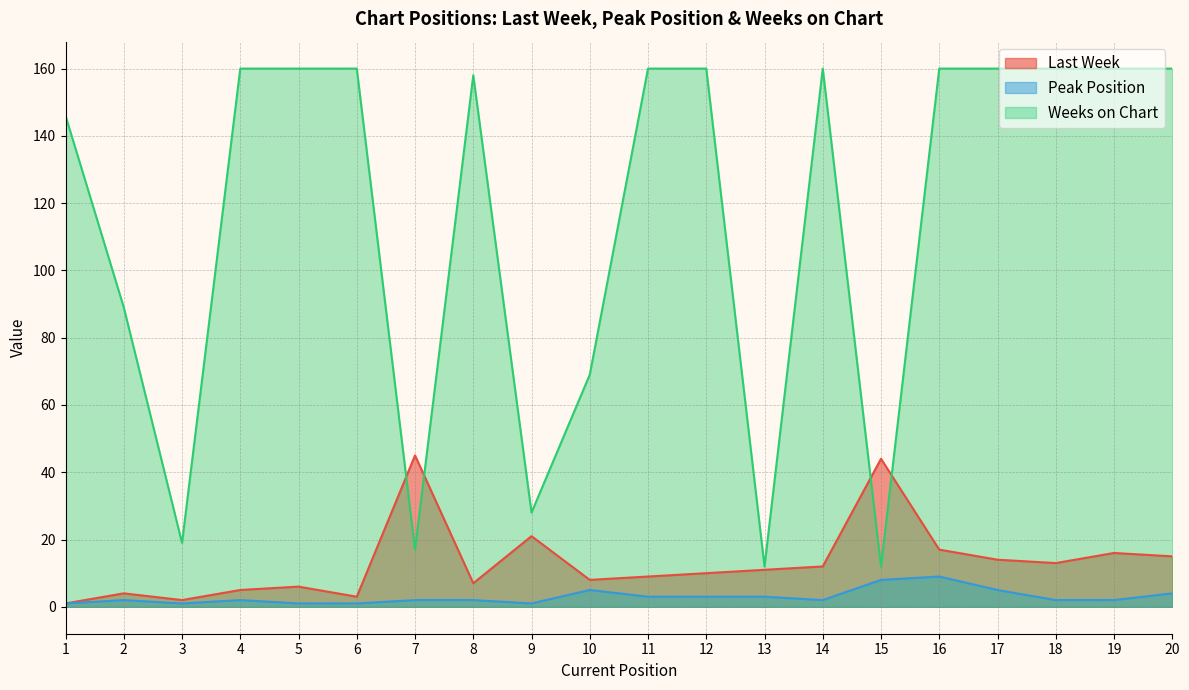

Between 1 and 17, which series saw the biggest shift?

Weeks on Chart